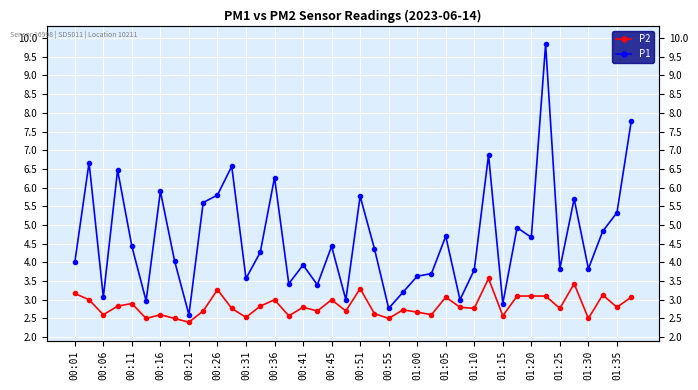

What is the total value across all series at 21?

7.0